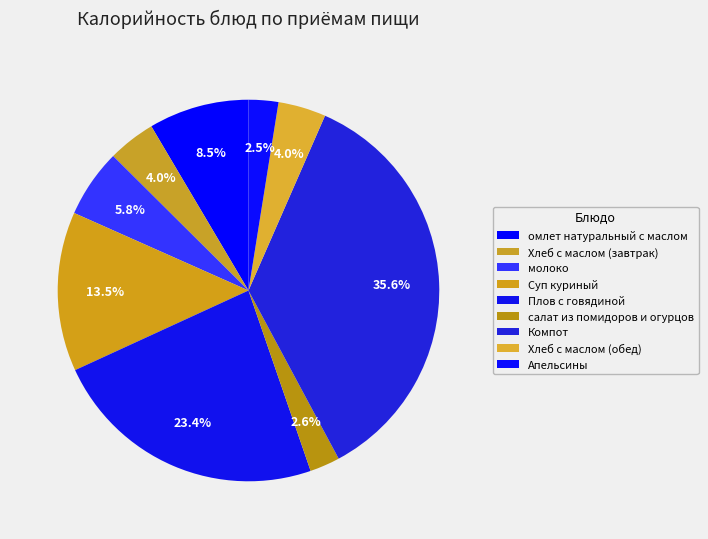

To the nearest percent, what percentage of the pie is Апельсины?

3%